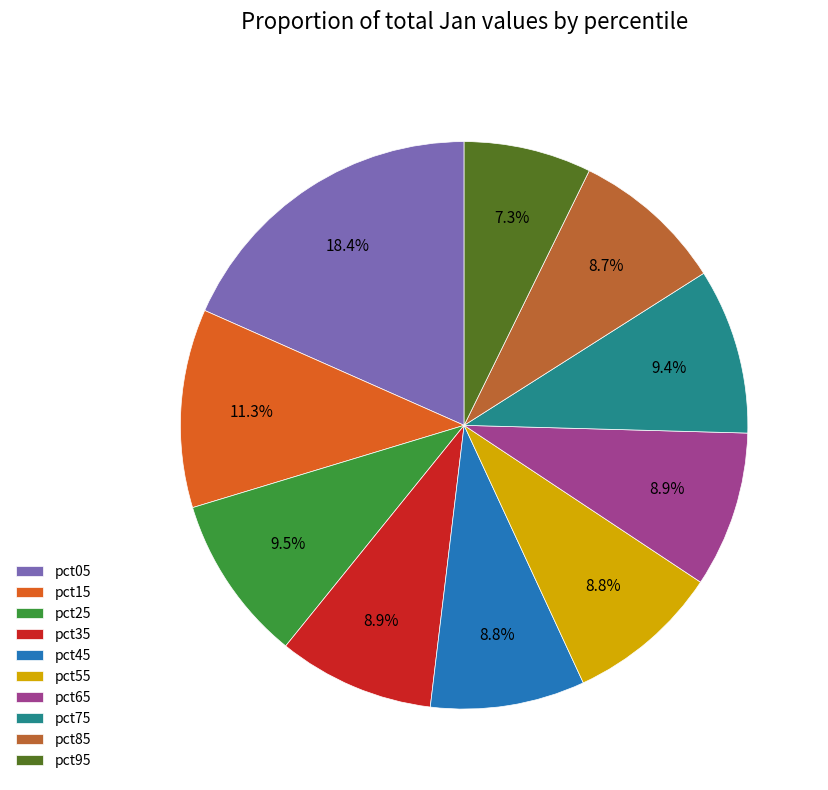

What percentage is the pct35 slice, to the nearest percent?

9%